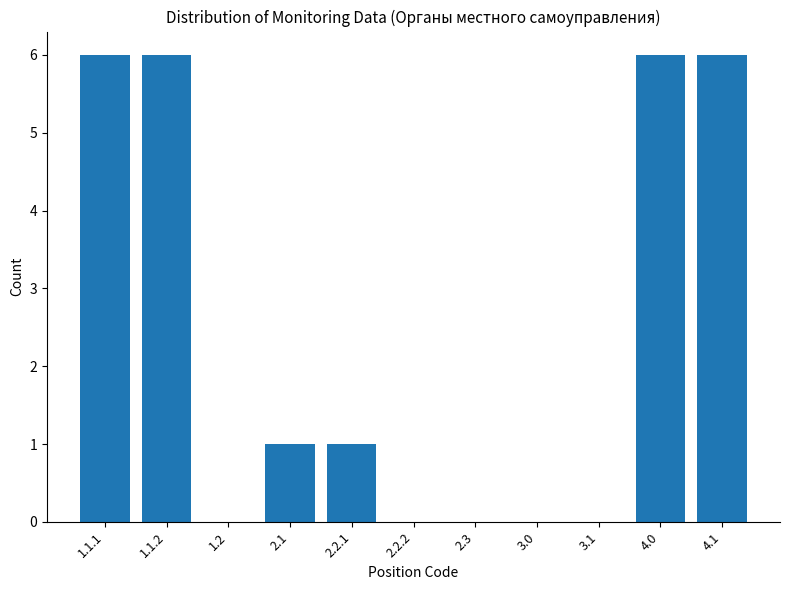

What is the average value?

2